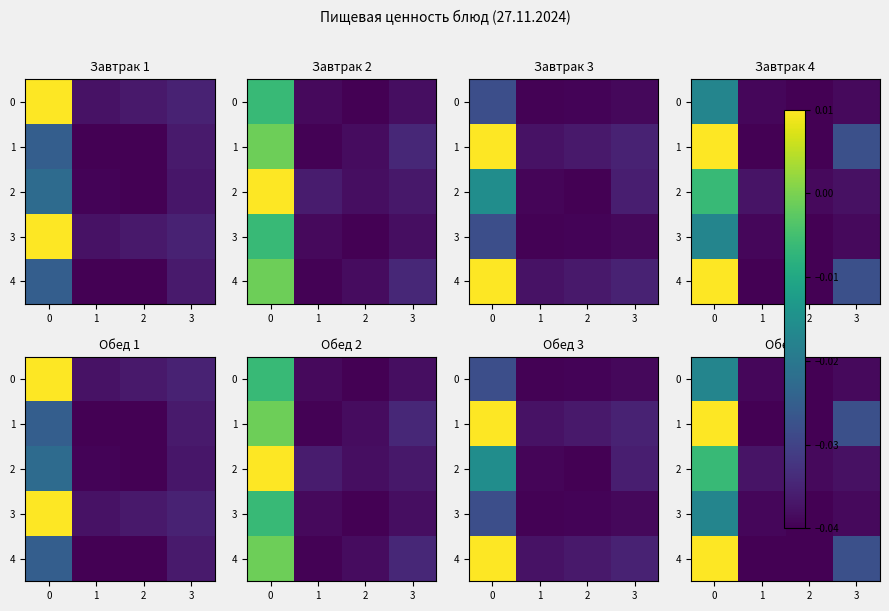

How many distinct data groups are displayed?

5